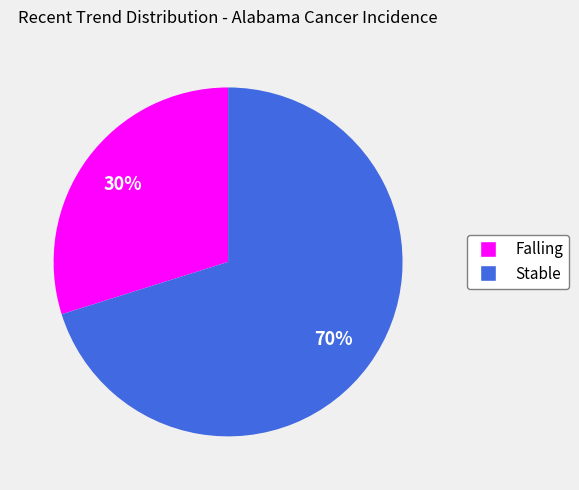

To the nearest percent, what is the difference between the largest and smallest slice percentages?

40%